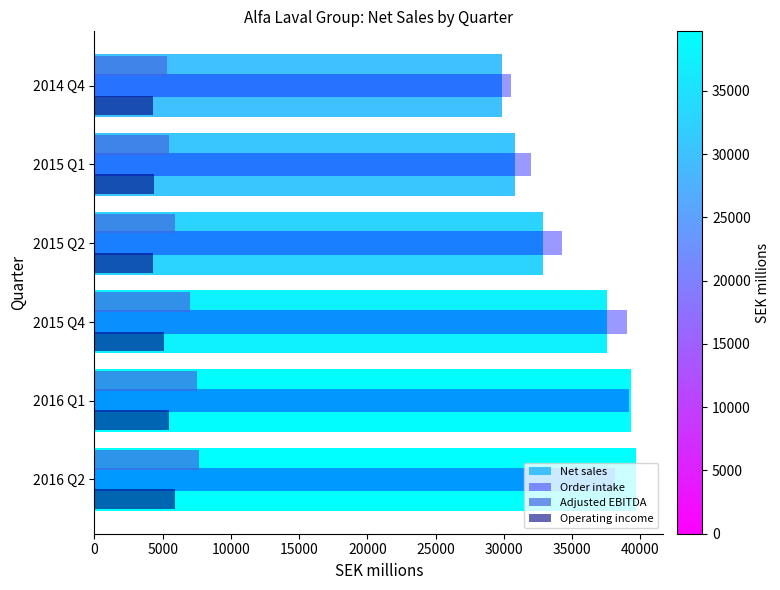

What is the difference between the maximum and minimum values in the Net sales series?

9823